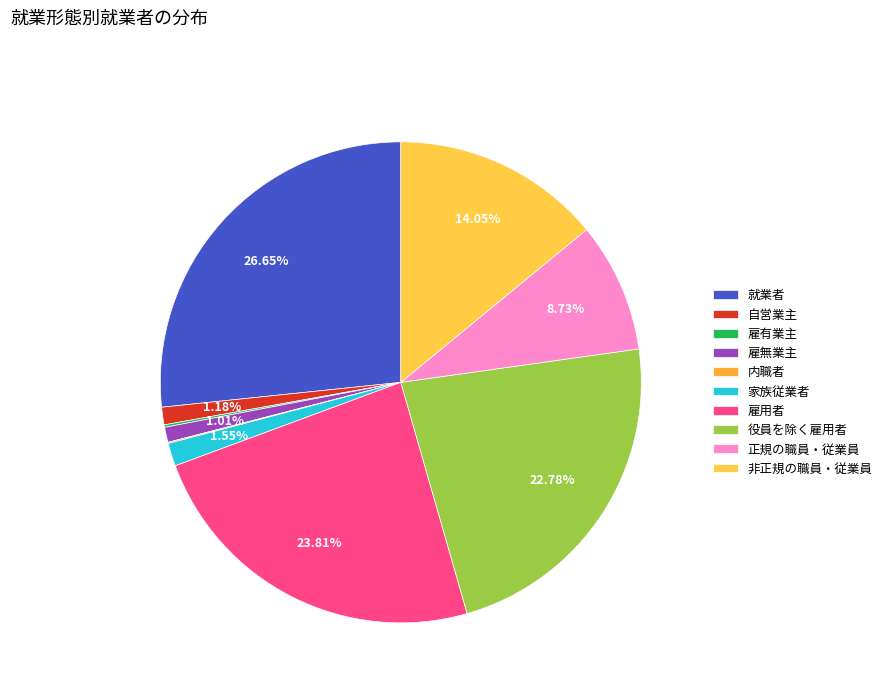

Is it true that 正規の職員・従業員 is 9% of the pie?

True